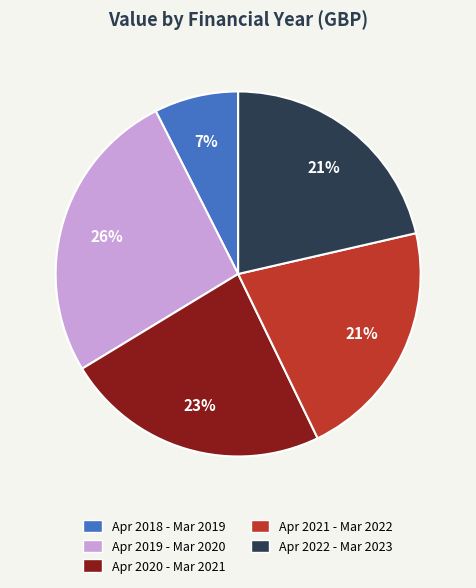

What is the ratio of the value at Apr 2020 - Mar 2021 to the value at Apr 2019 - Mar 2020?

0.9